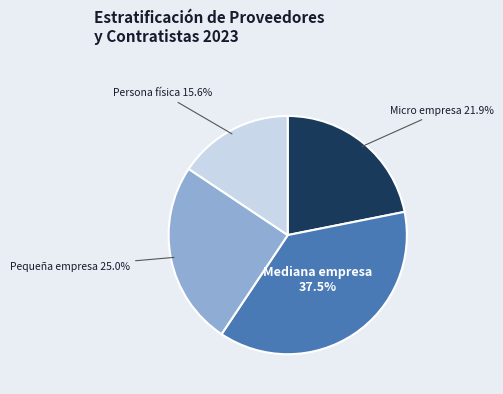

Approximately how many times larger is the value at Micro empresa compared to Persona física?

1.4